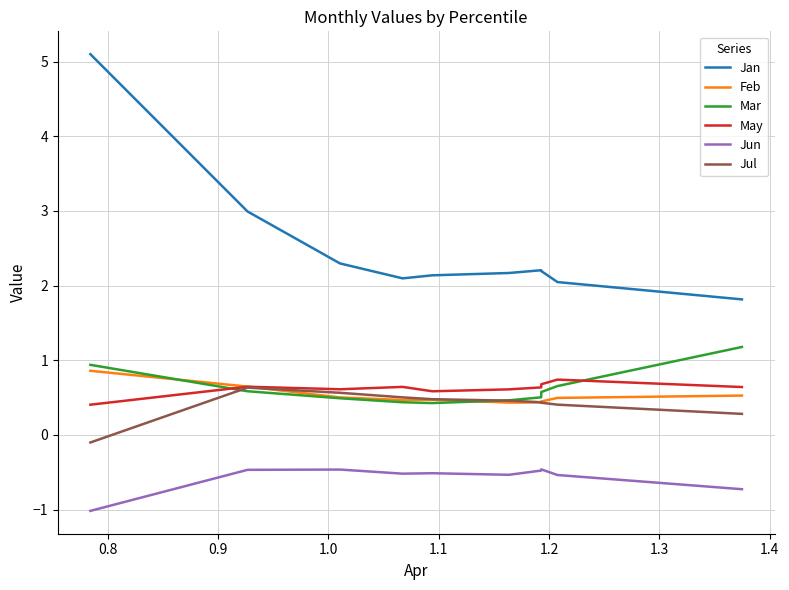

Does the chart have visible grid lines?

Yes